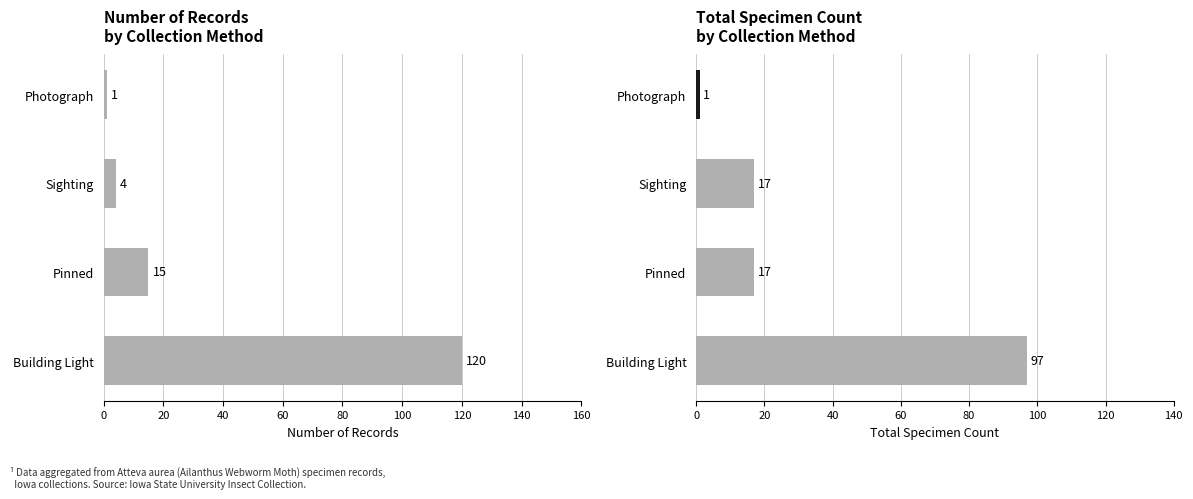

What is the average value of the Total Count series?

33